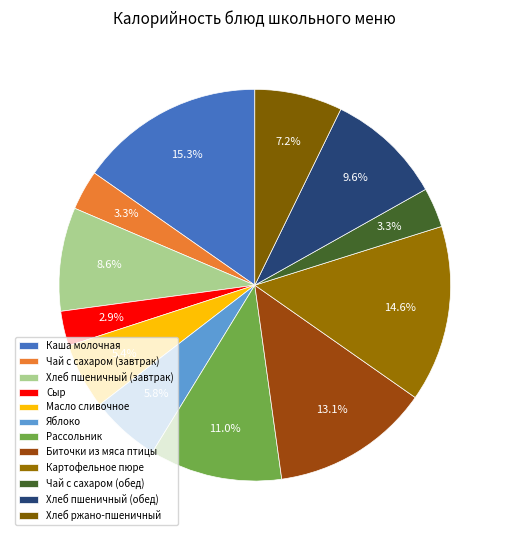

What percentage is the Чай с сахаром (завтрак) slice, to the nearest percent?

3%